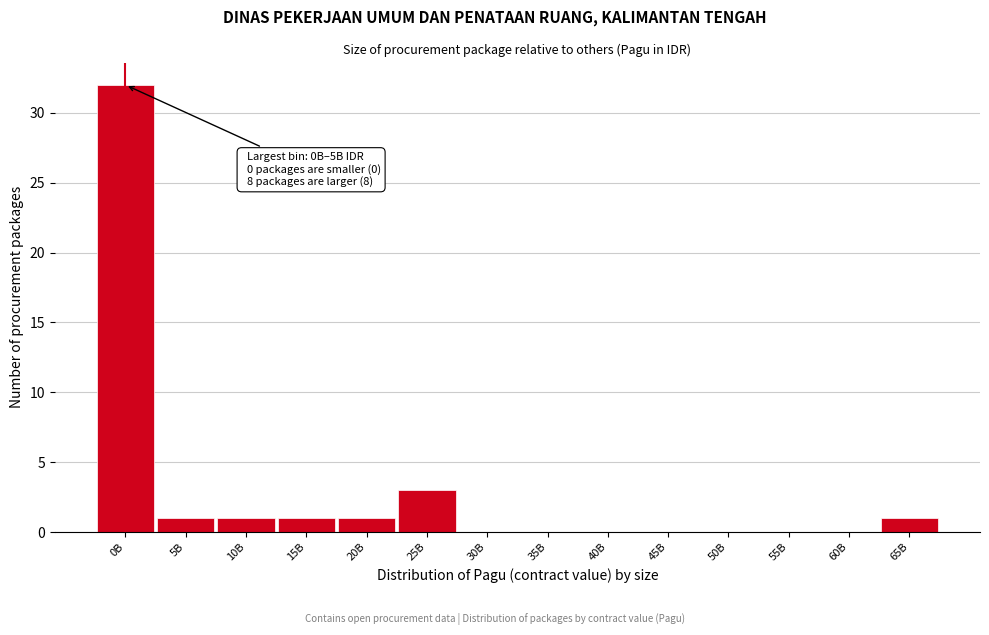

Reading right to left, extract all data points from this chart.

65B=1	60B=0	55B=0	50B=0	45B=0	40B=0	35B=0	30B=0	25B=3	20B=1	15B=1	10B=1	5B=1	0B=32